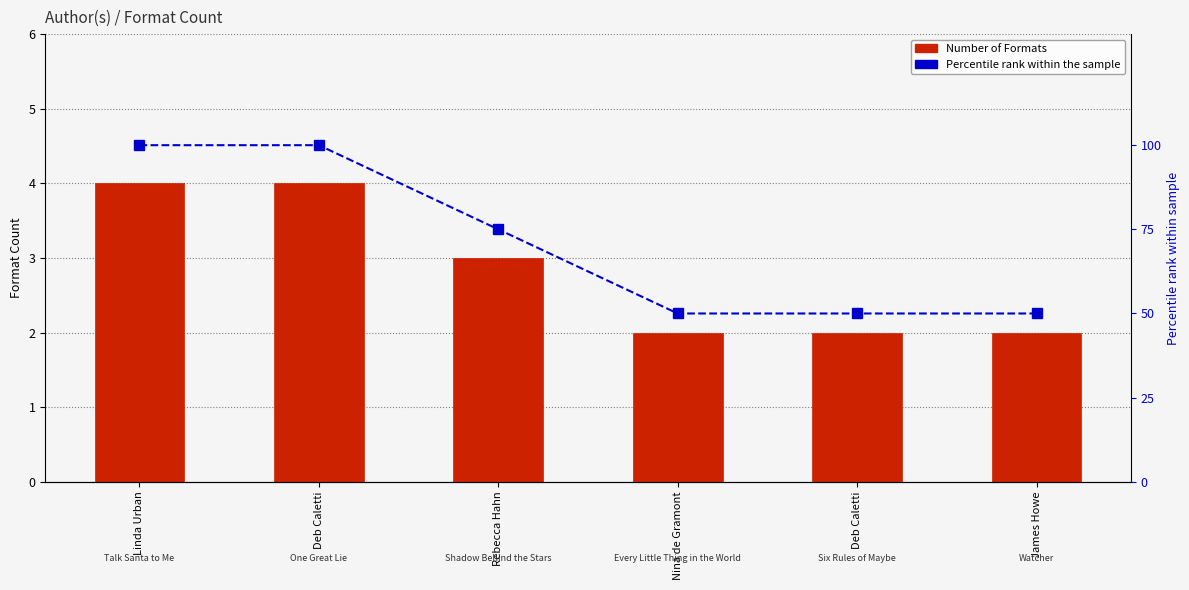

Reading left to right, list all the values displayed in this chart.

Number of Formats: 4	4	3	2	2	2
Percentile rank: 100	100	75	50	50	50